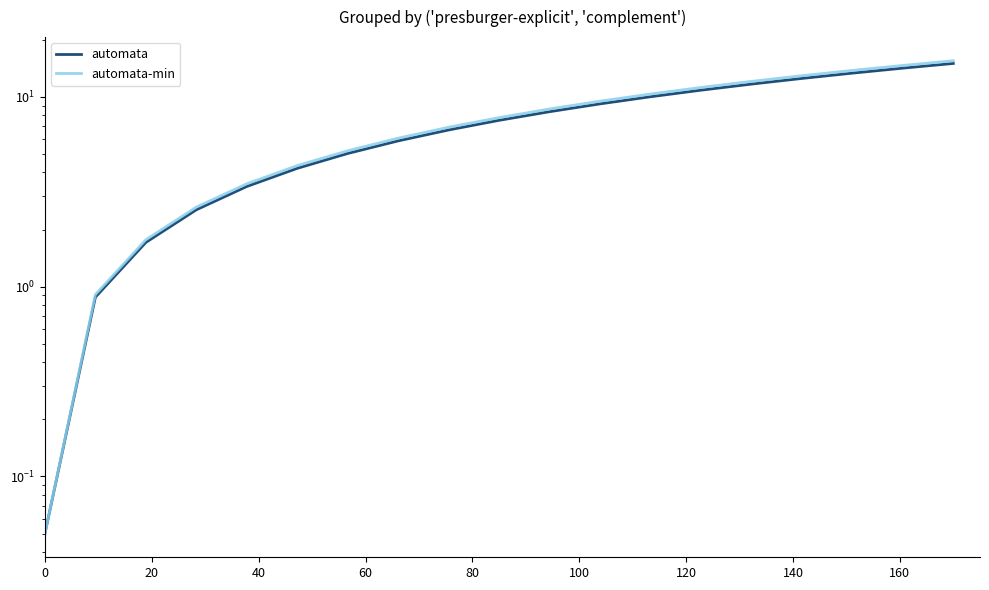

Is this an area chart (filled region under the line)?

No